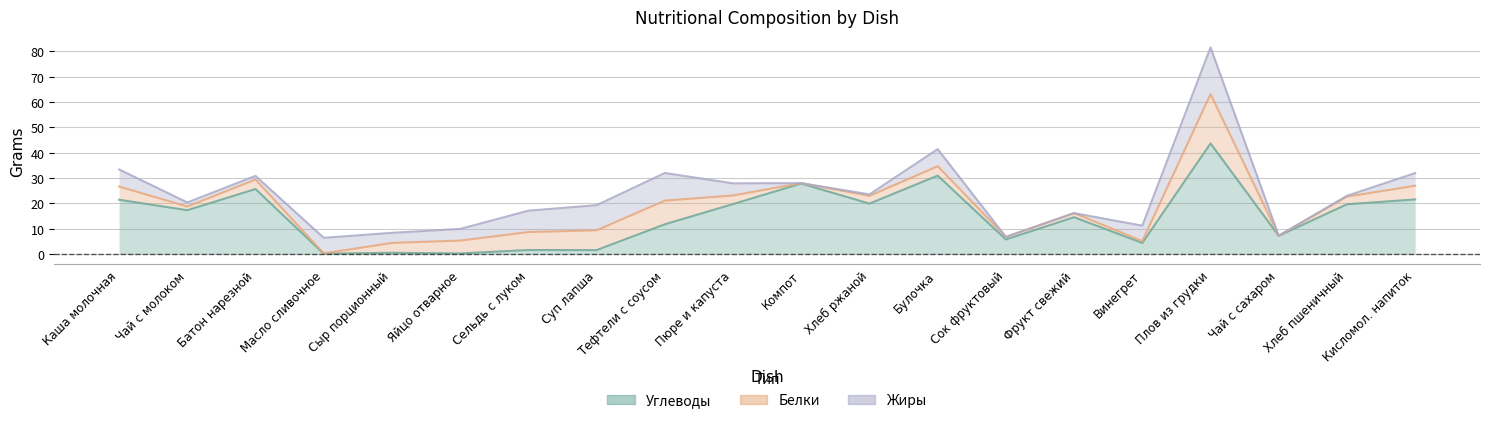

In Жиры, how many points are lower than both neighbors (excluding endpoints)?

4